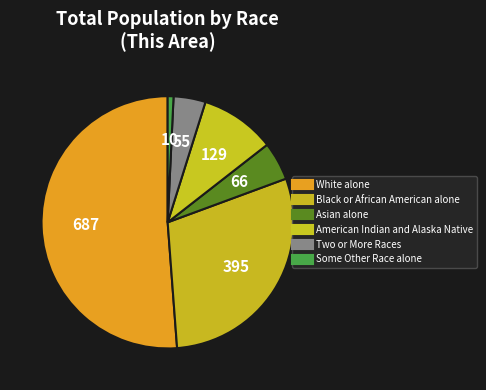

How many slices are in this pie chart?

6